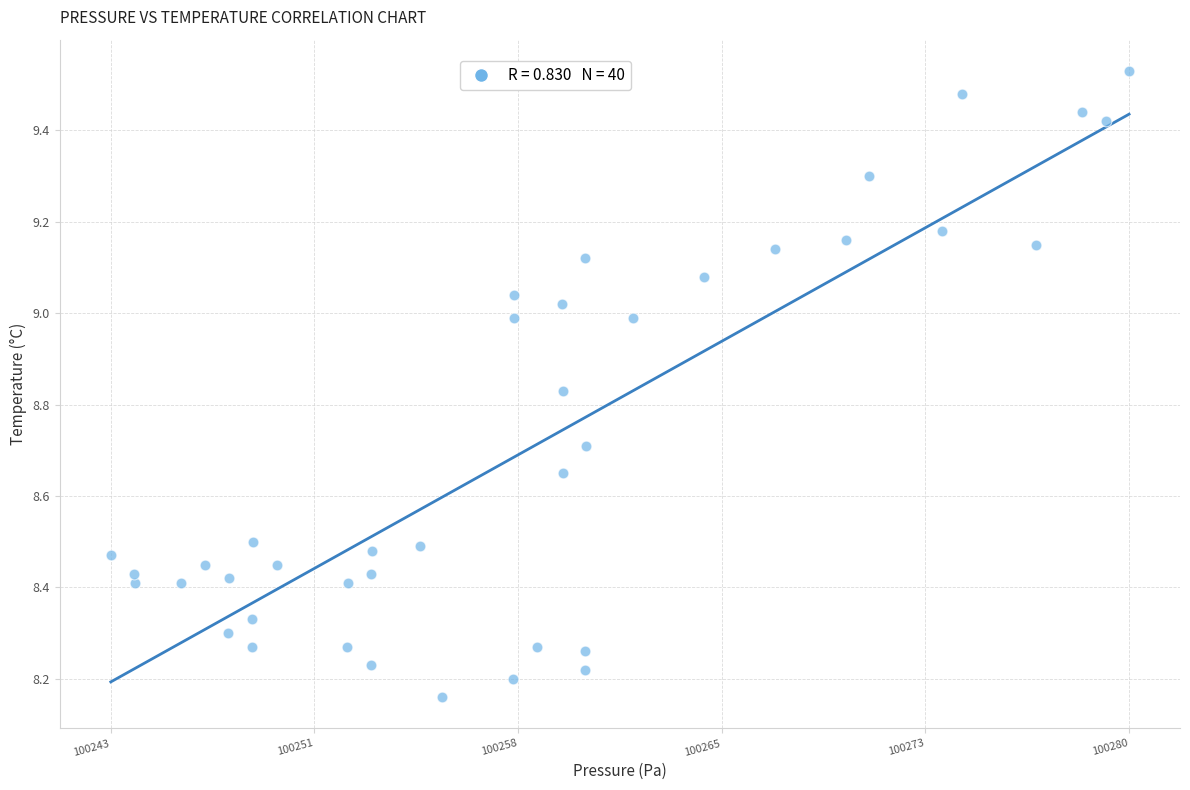

What is the range of Y values (max minus min)?

1.4